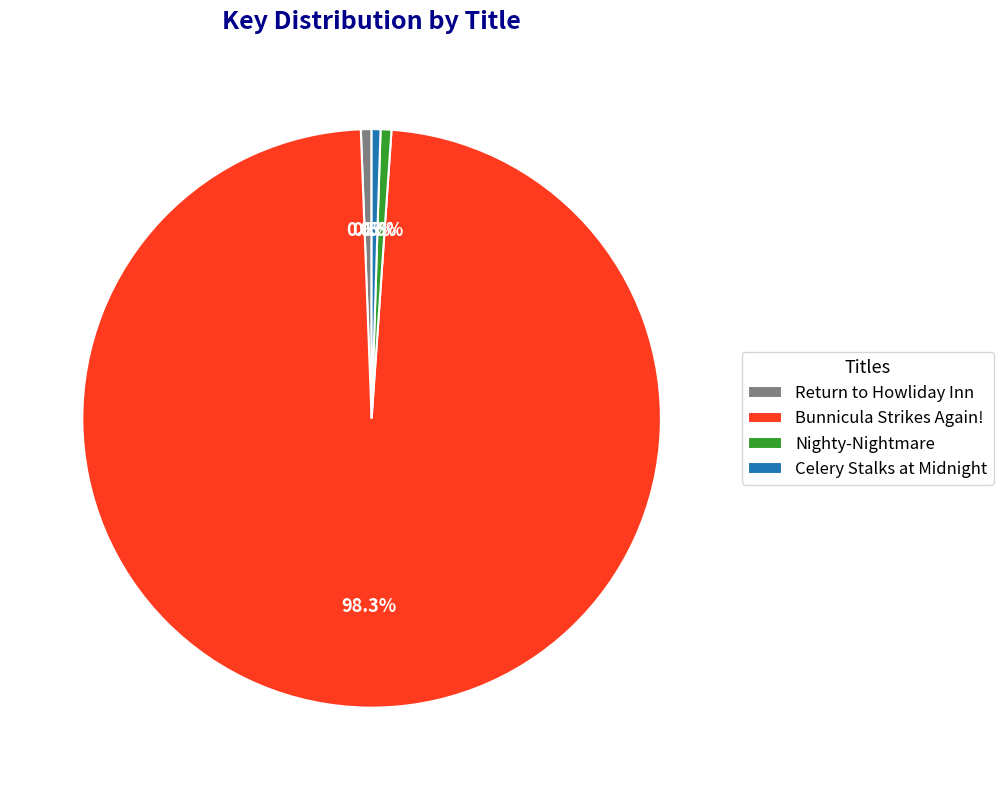

What percentage is the Return to Howliday Inn slice, to the nearest percent?

1%